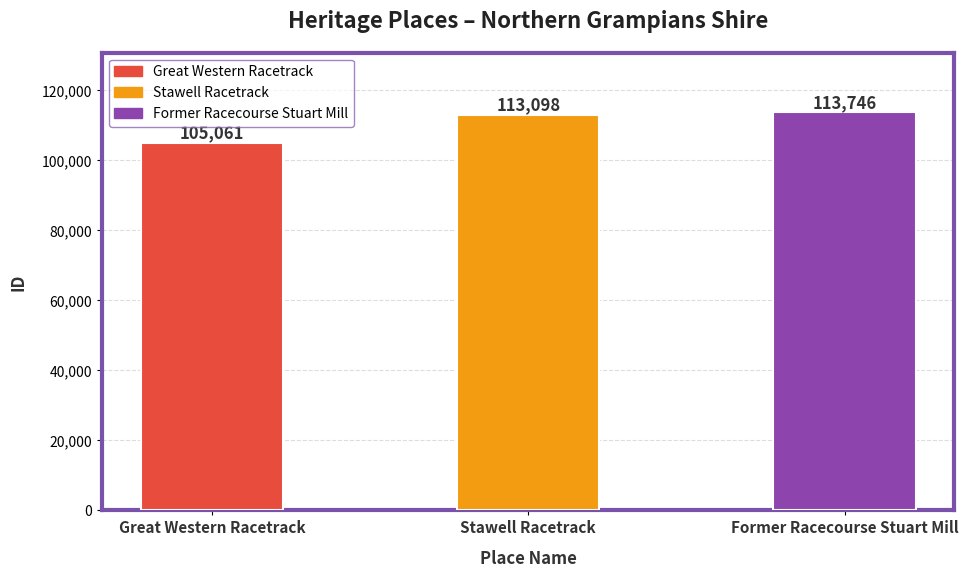

What is the difference between the values at Great Western Racetrack and Former Racecourse Stuart Mill?

8685